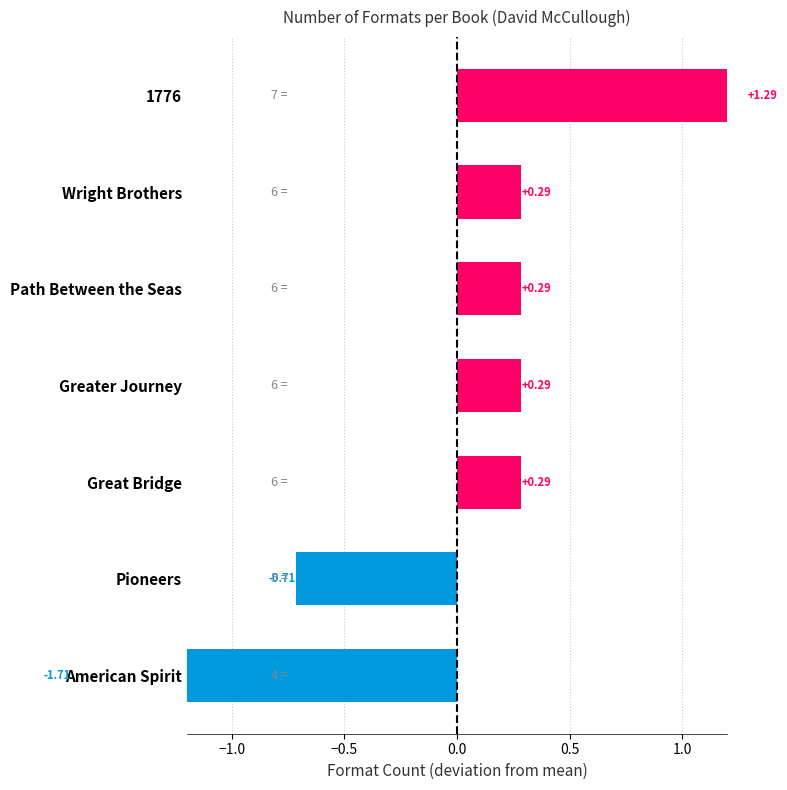

Is it true that the value at Path Between the Seas is 0.1?

False